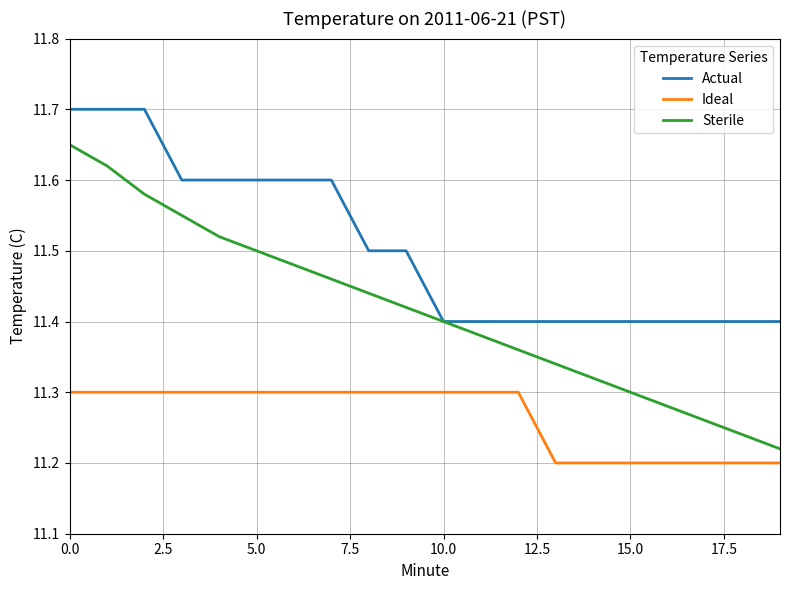

Which series has the largest total across all categories?

Actual